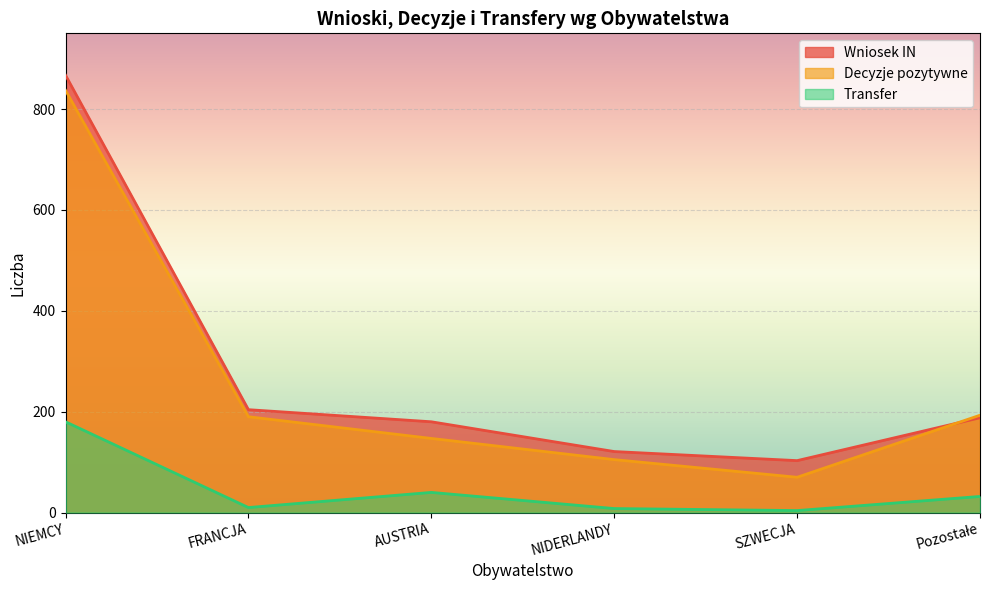

What is the total value across all series at AUSTRIA?

367